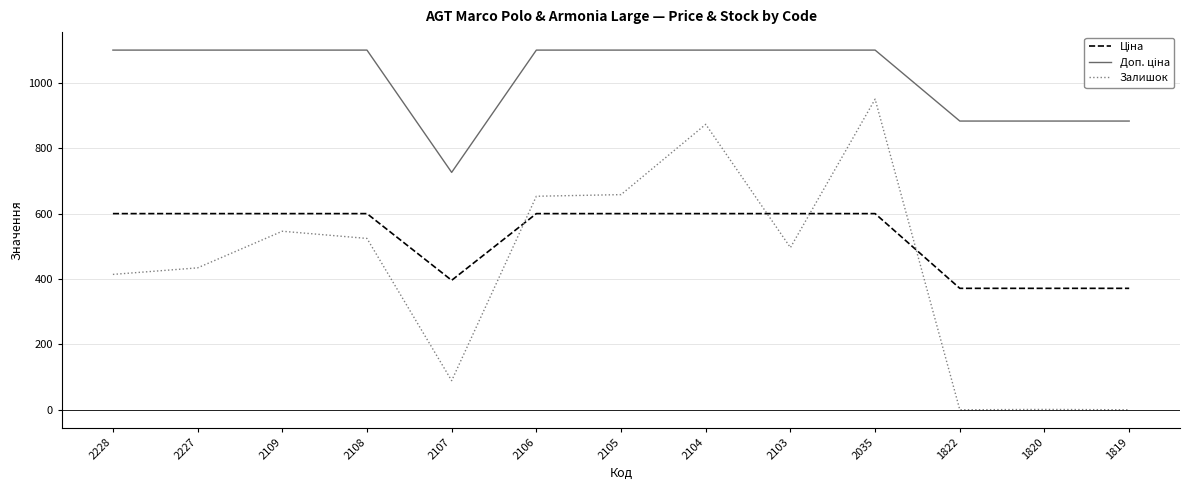

What is the difference between the highest and lowest values at 2106?

500.1